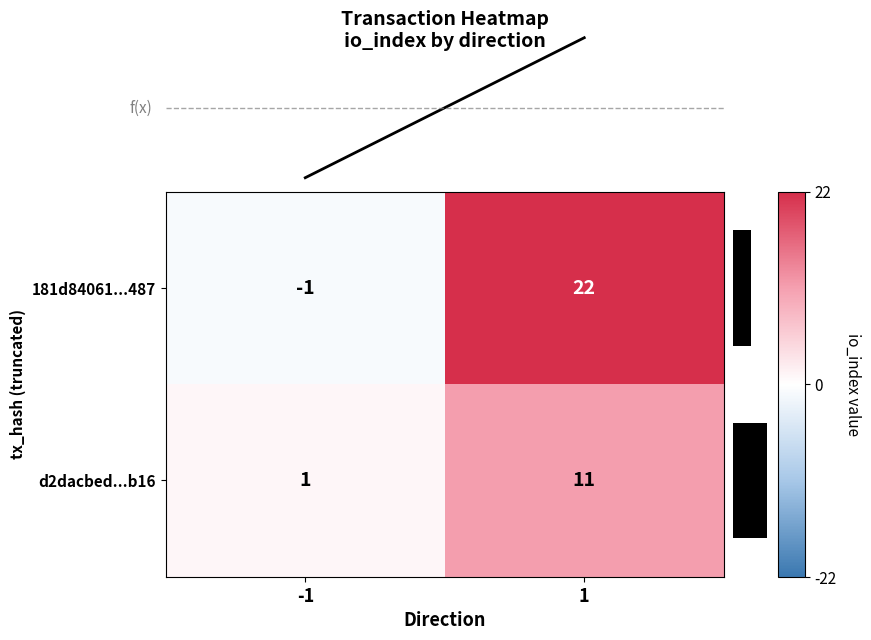

Which series has the widest spread of values?

181d84061...487